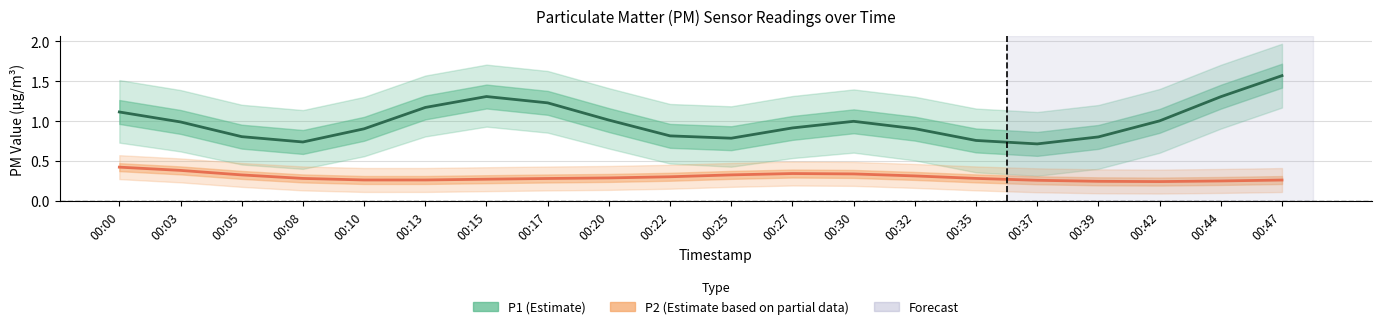

List the series in order of their peak value, lowest first.

P2 (Estimate based on partial data), P1 (Estimate)